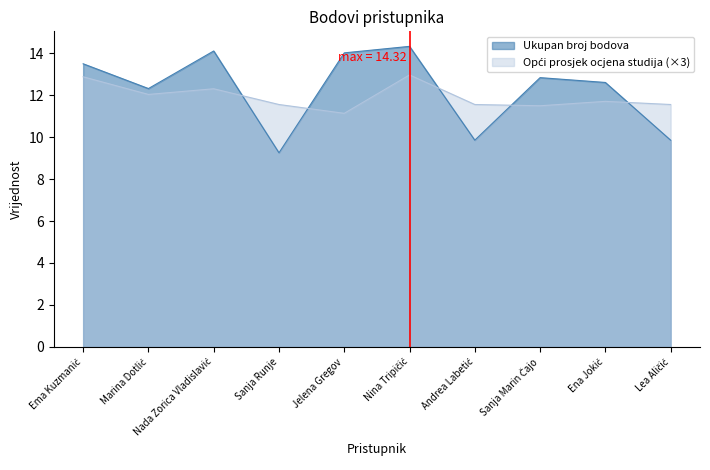

Where does the Ukupan broj bodova series first go above 12?

Ema Kuzmanić